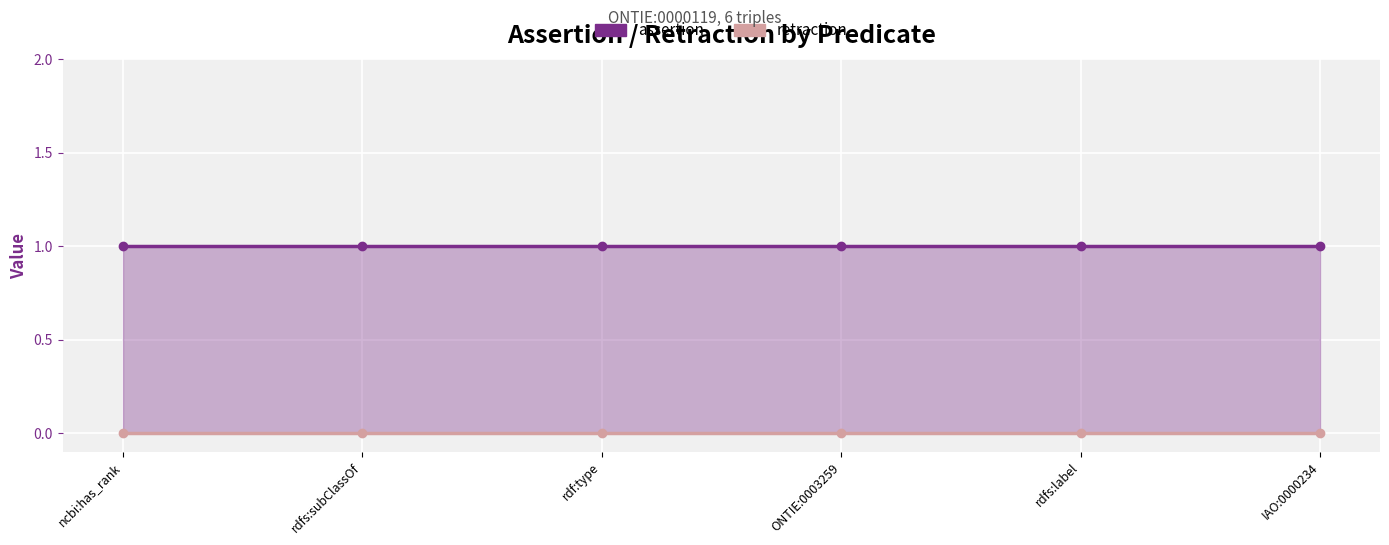

Reading left to right, transcribe all the data shown in this chart.

assertion: ncbi:has_rank=1	rdfs:subClassOf=1	rdf:type=1	ONTIE:0003259=1	rdfs:label=1	IAO:0000234=1
retraction: ncbi:has_rank=0	rdfs:subClassOf=0	rdf:type=0	ONTIE:0003259=0	rdfs:label=0	IAO:0000234=0